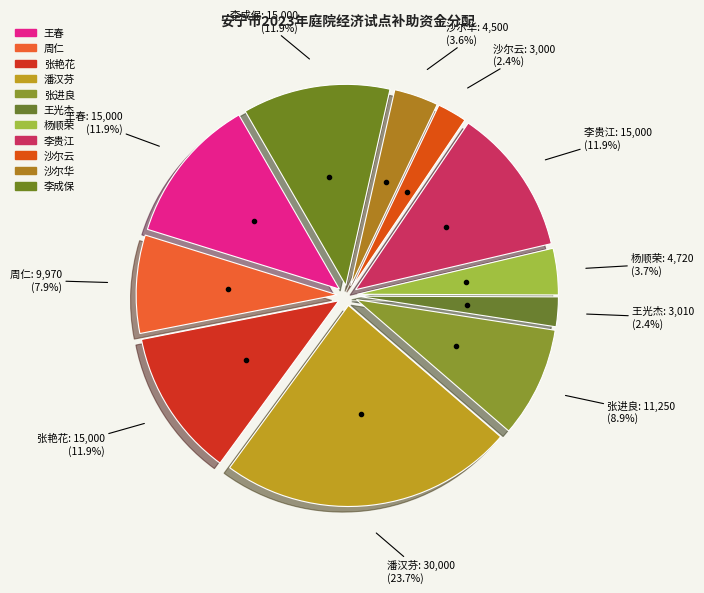

Count the number of slices in the pie.

11